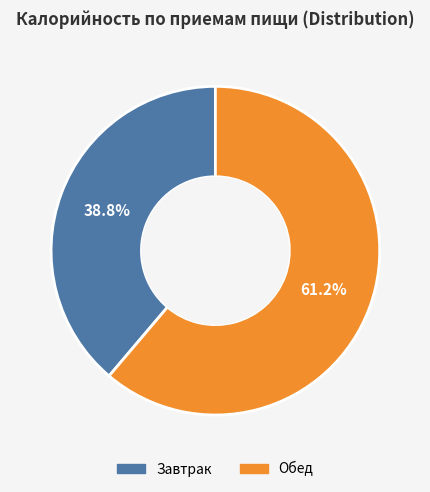

Which has a higher value, Обед or Завтрак?

Обед